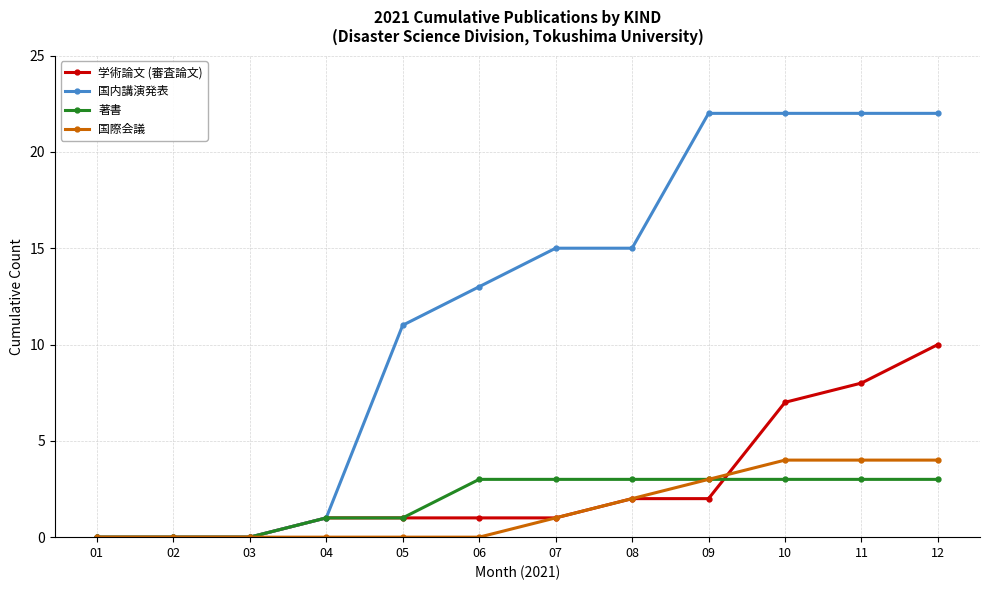

Count the number of categories in the chart.

12